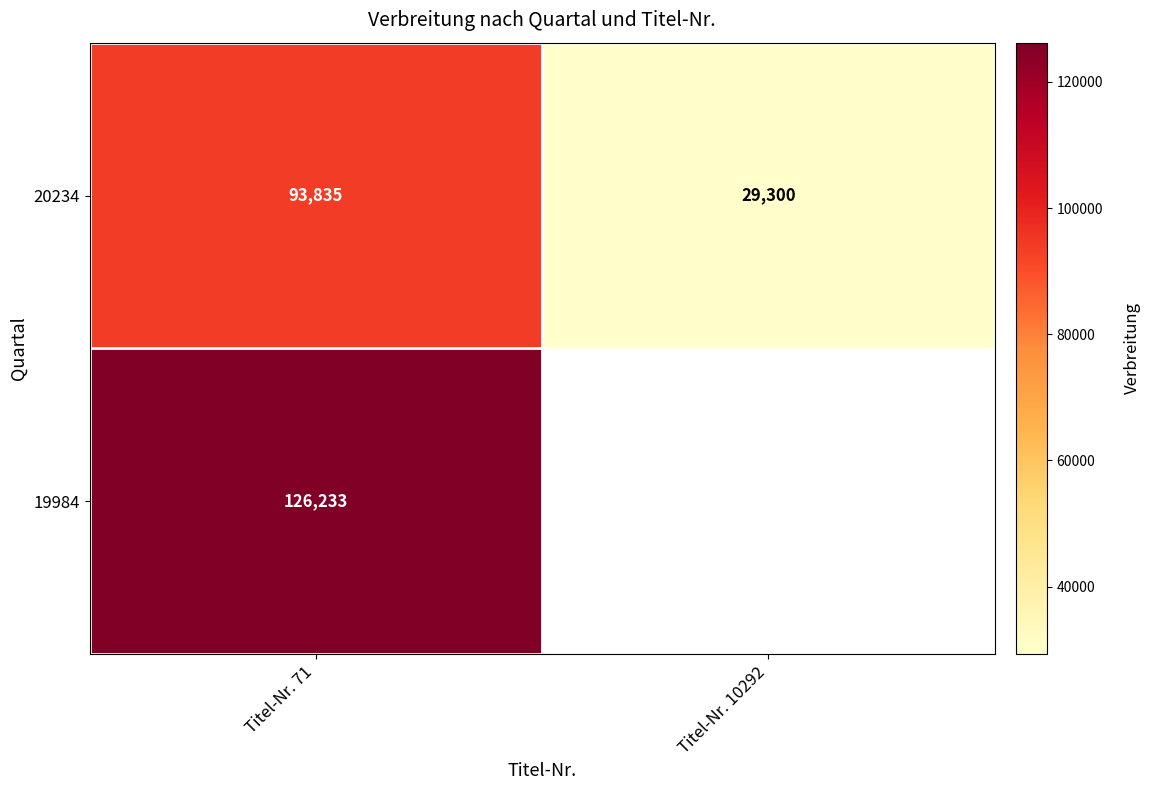

What is the sum of the 20234 values at Titel-Nr. 71 and Titel-Nr. 10292?

123135